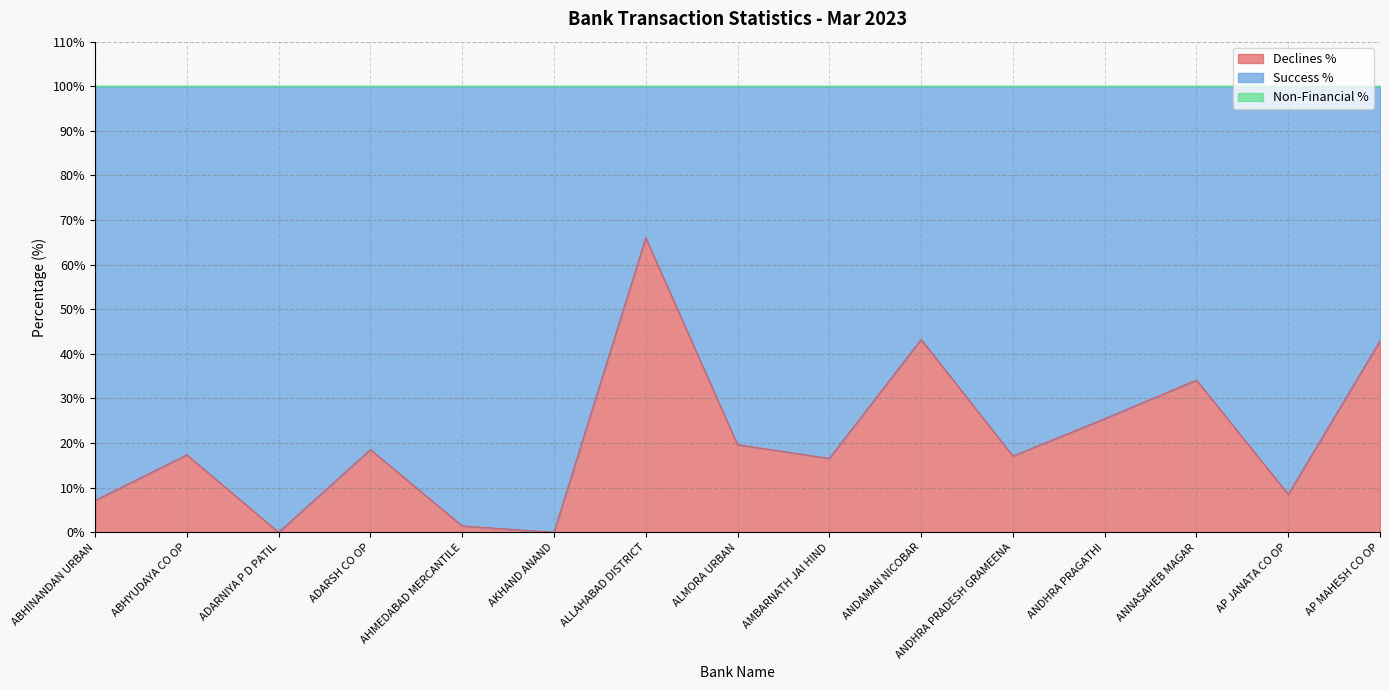

What is the label of the 7th point from the right?

AMBARNATH JAI HIND